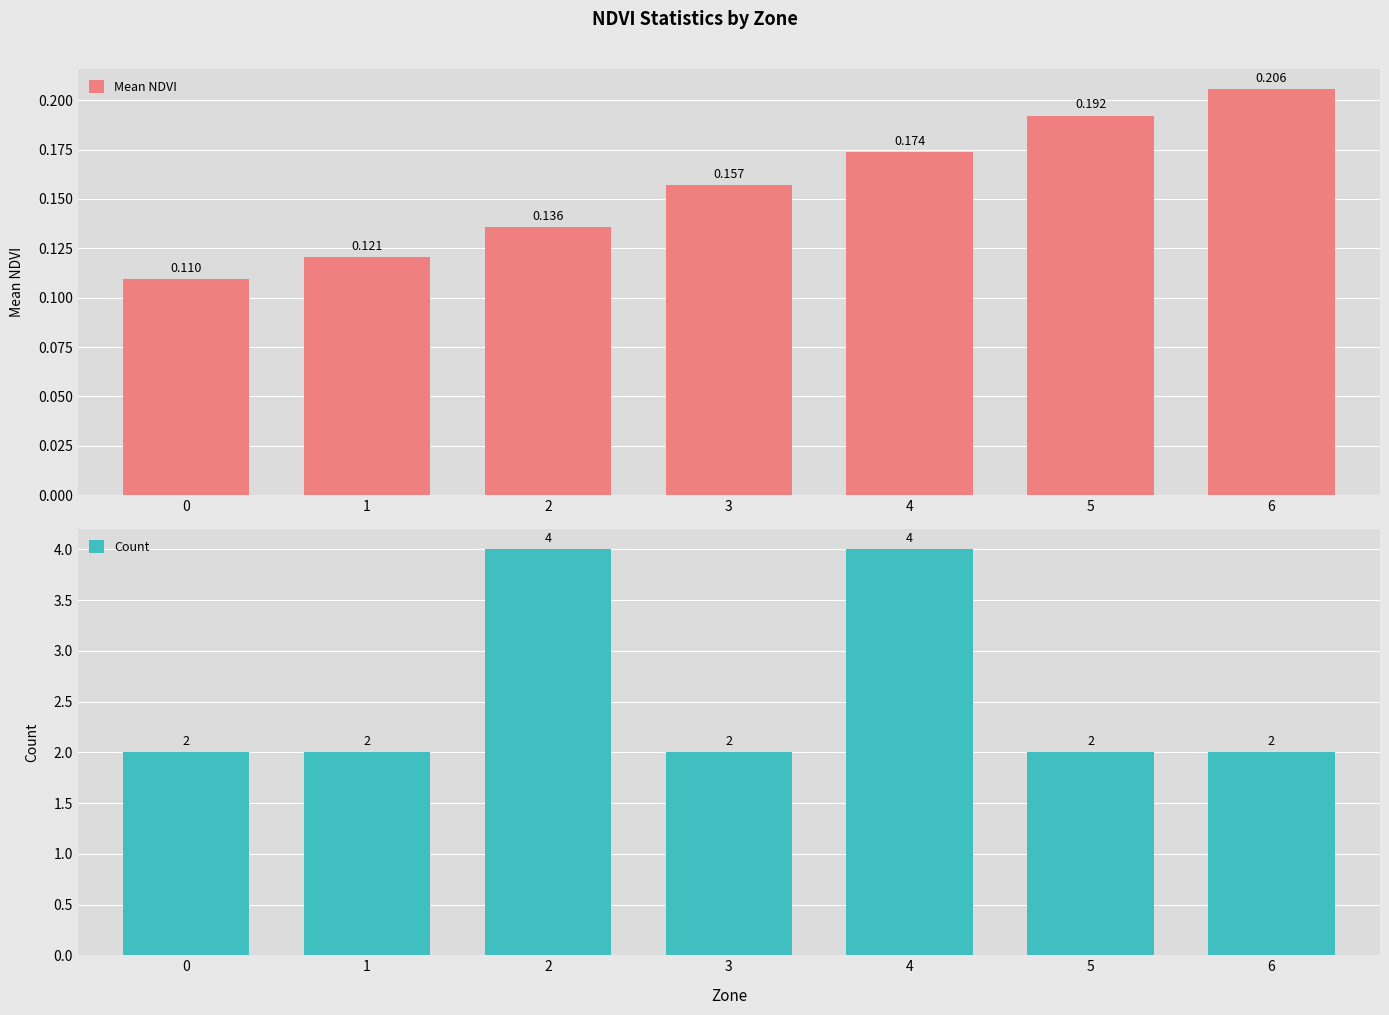

What is the difference between the highest and lowest values at 0?

1.9